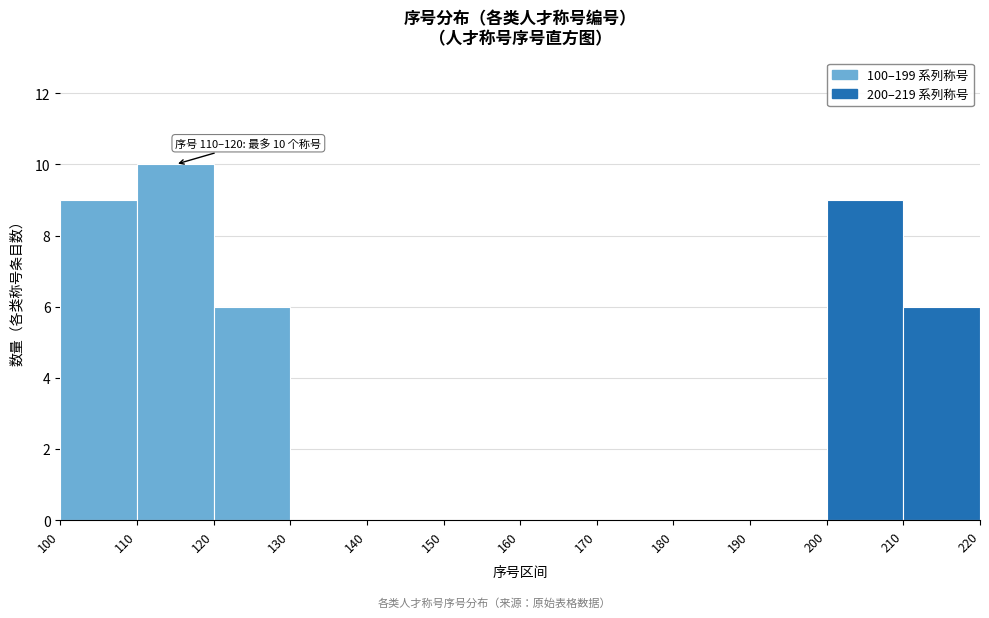

Which range on the x-axis has the tallest bar?

110 to 120